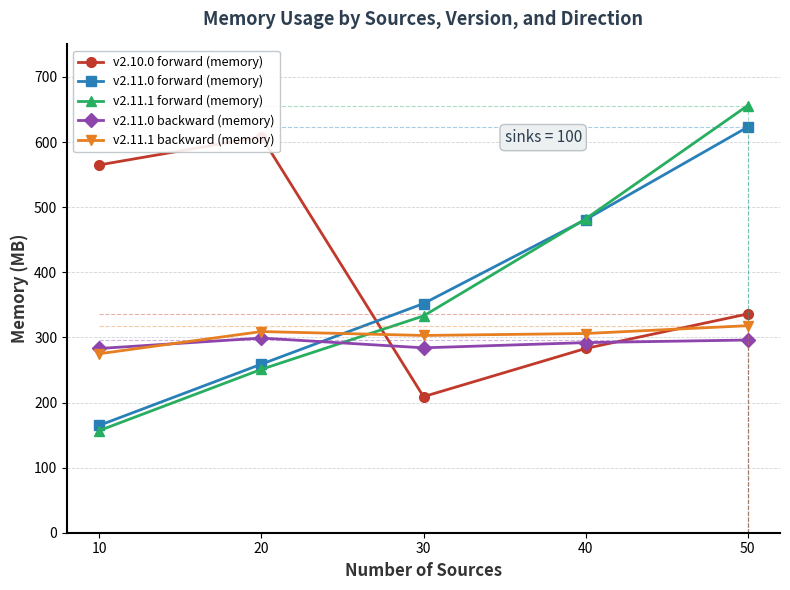

True or false: v2.11.1 backward (memory) and v2.11.1 forward (memory) cross at least once.

True